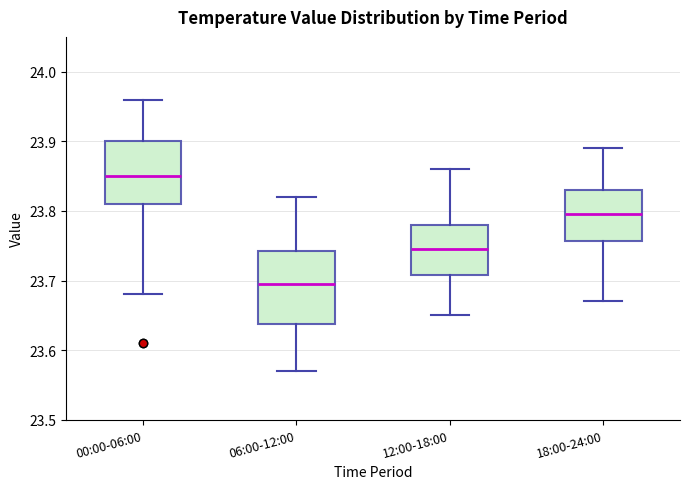

Where is the upper edge of the box for 00:00-06:00 on the y-axis? The values are not printed on the chart, so give them approximately, as read against the axis.

23.90